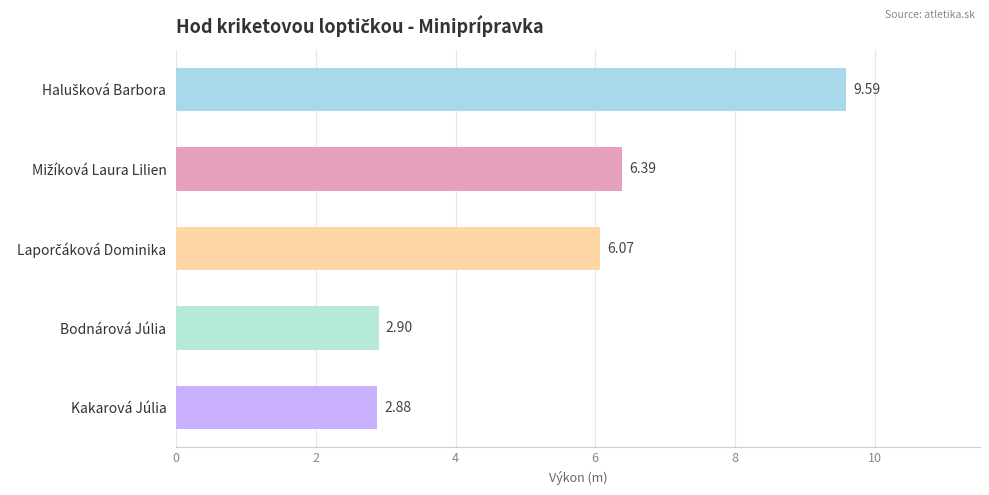

Which label corresponds to the smallest value in the chart?

Kakarová Júlia